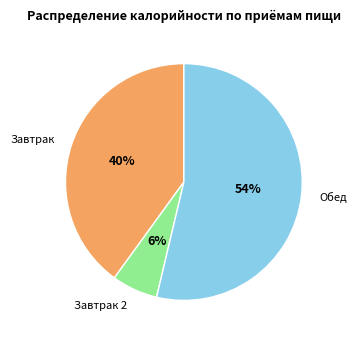

Does any single category account for the majority?

Yes